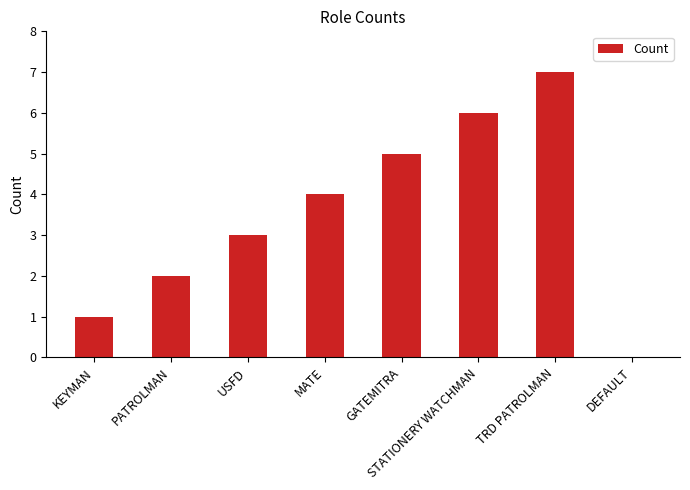

What is the change in value from GATEMITRA to DEFAULT?

-5